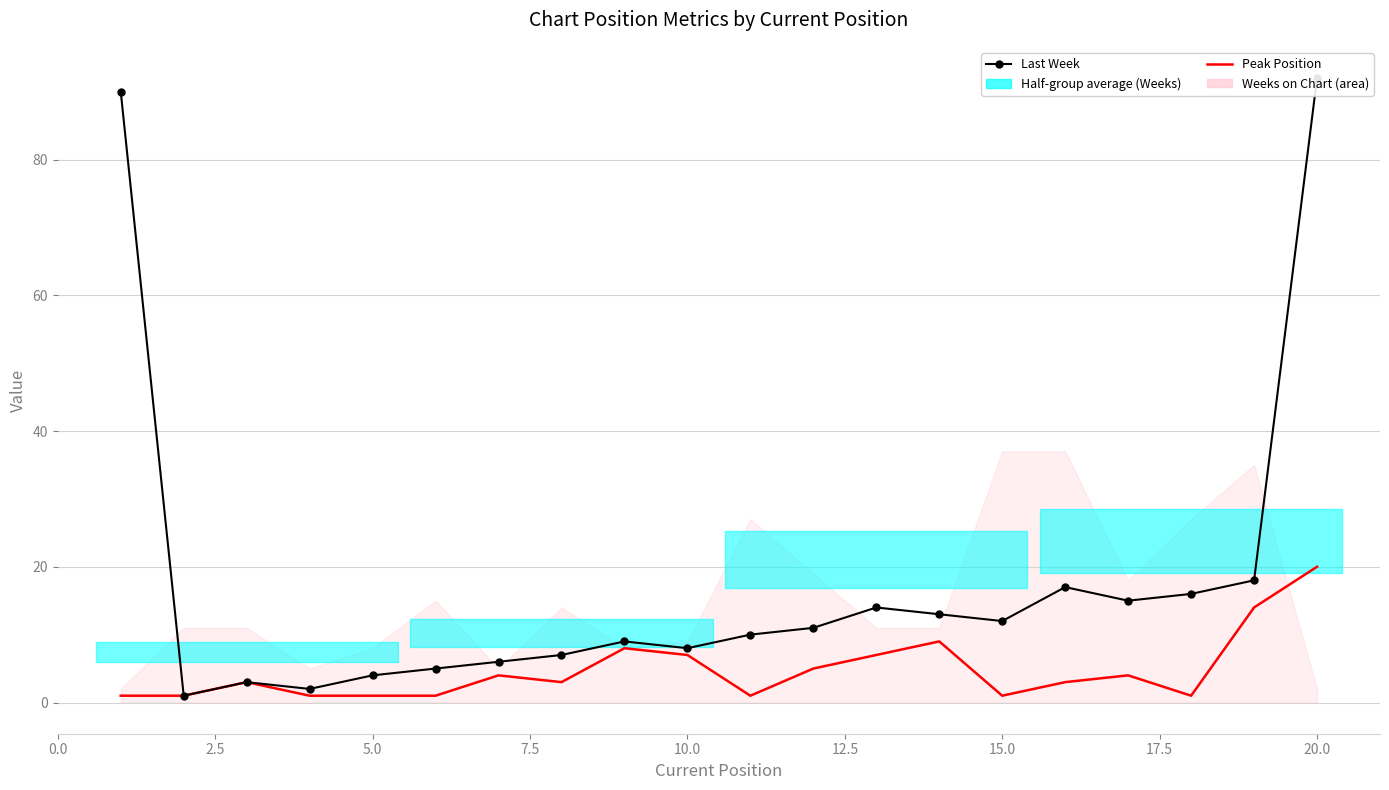

How many data points in Peak Position are less than 3?

8